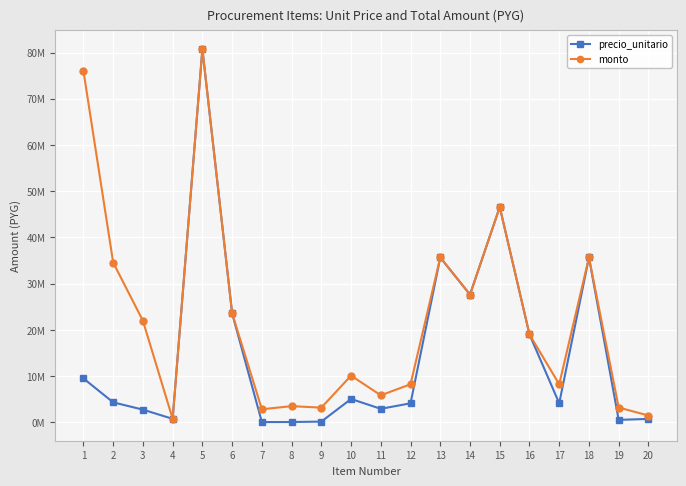

At 8, list the series in order from largest to smallest.

monto, precio_unitario